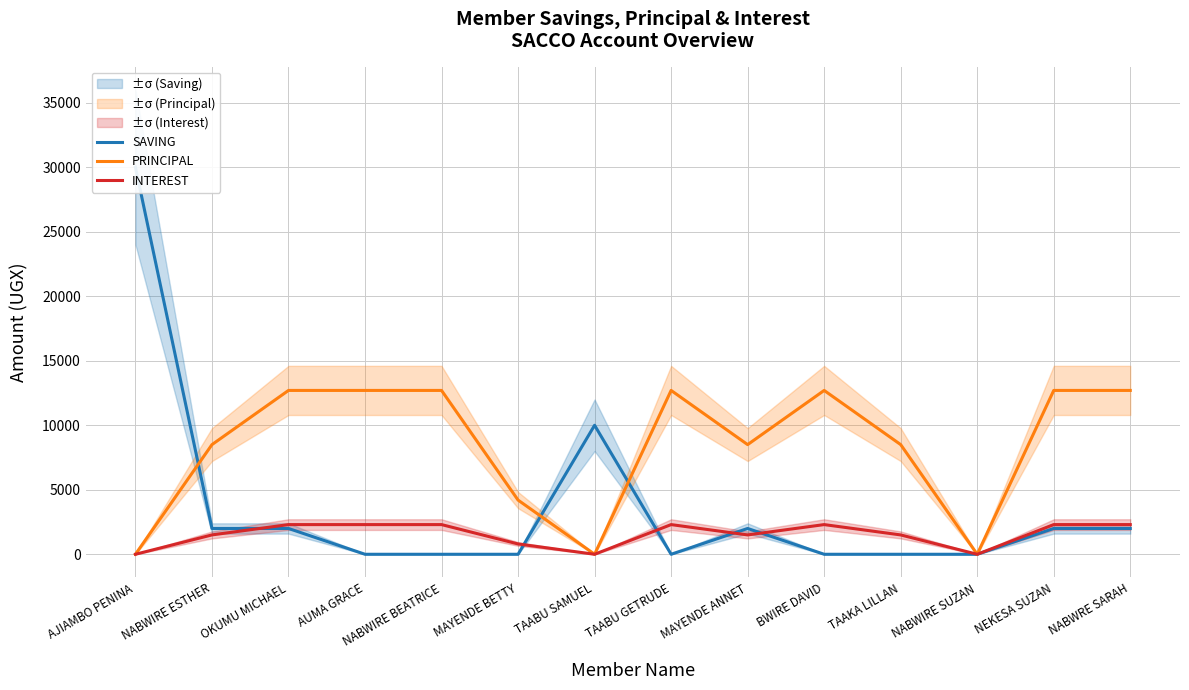

List the labels in order of INTEREST value, largest first.

OKUMU MICHAEL, AUMA GRACE, NABWIRE BEATRICE, TAABU GETRUDE, BWIRE DAVID, NEKESA SUZAN, NABWRE SARAH, NABWIRE ESTHER, MAYENDE ANNET, TAAKA LILLAN, MAYENDE BETTY, AJIAMBO PENINA, TAABU SAMUEL, NABWIRE SUZAN